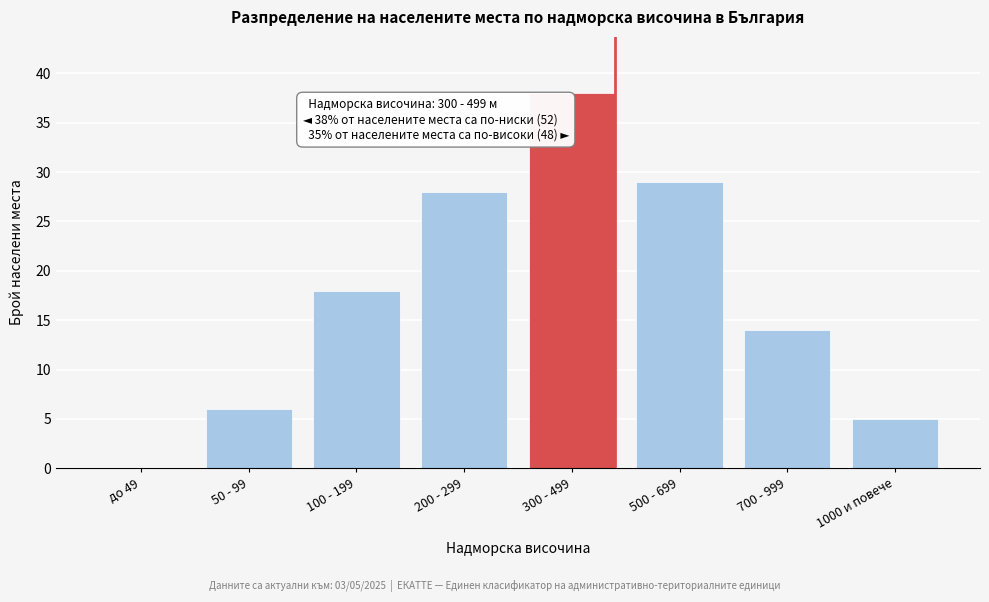

Reading left to right, transcribe all the data shown in this chart.

до 49=0	50 - 99=6	100 - 199=18	200 - 299=28	300 - 499=38	500 - 699=29	700 - 999=14	1000 и повече=5